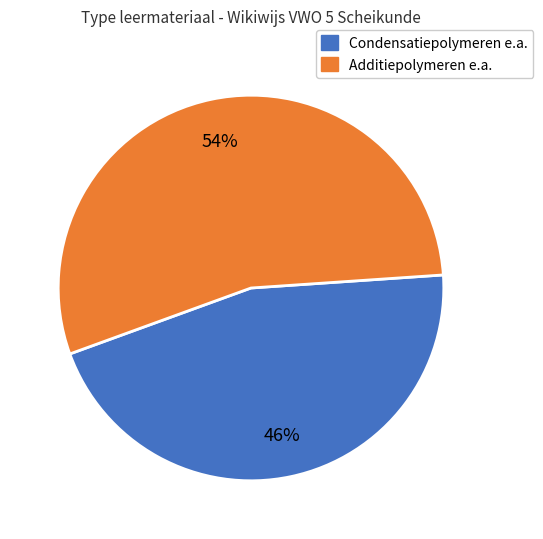

Is there any slice that represents more than half of the pie?

Yes